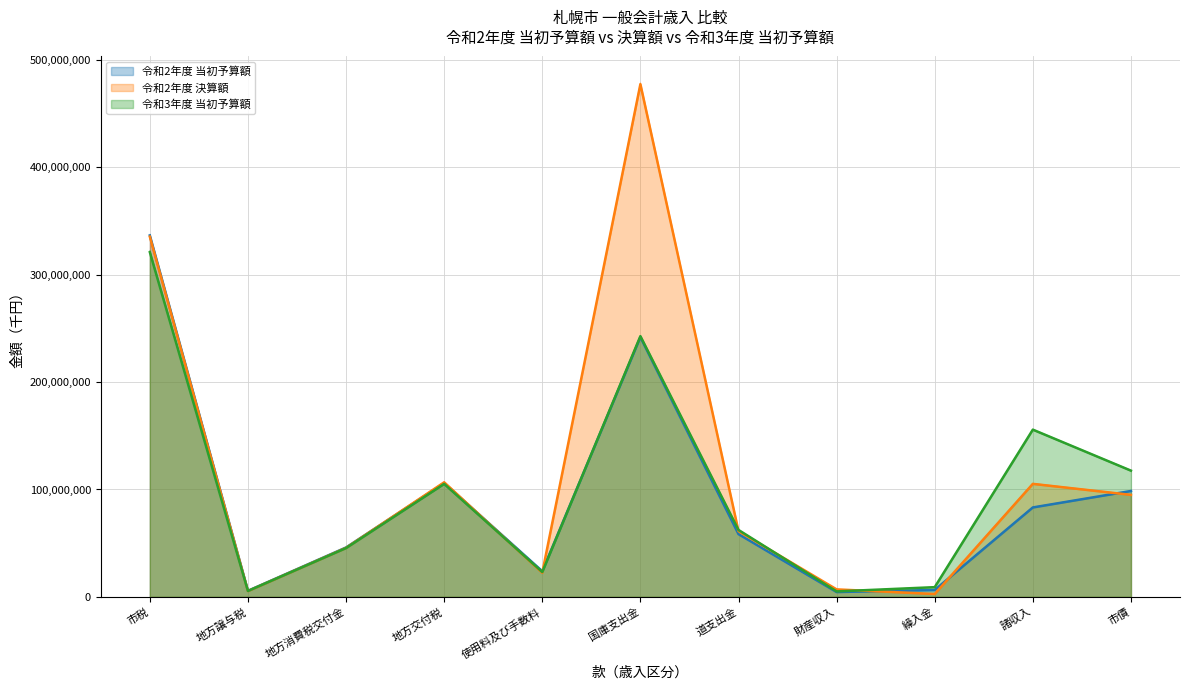

Between 使用料及び手数料 and 財産収入, which series saw the biggest shift?

令和2年度 当初予算額